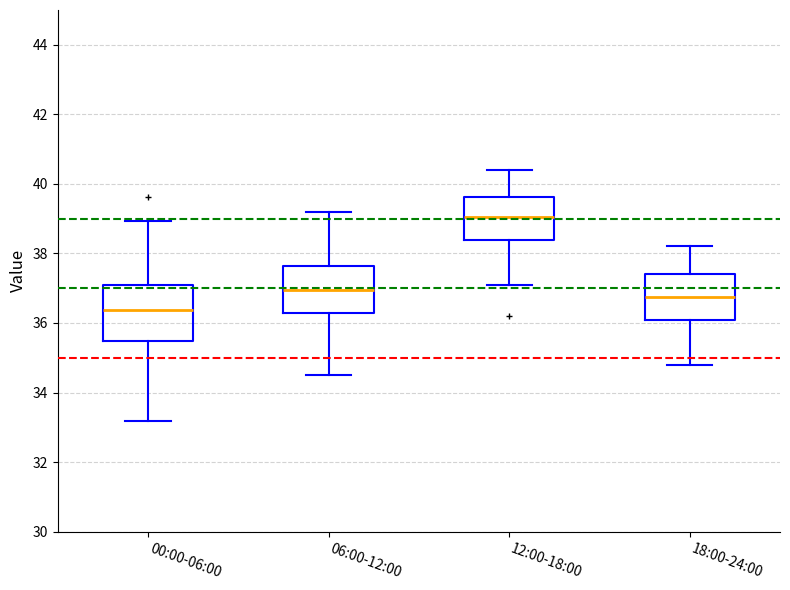

Reading left to right, read every box against the y-axis: the position of its median line, the range the box covers, and the ends of its whiskers. The values are not printed on the chart, so give them approximately, as read against the axis.

00:00-06:00: median 36.4, box 35.4 to 37.0, whiskers 33.2 to 39.0
06:00-12:00: median 37.0, box 36.2 to 37.6, whiskers 34.6 to 39.2
12:00-18:00: median 39.0, box 38.4 to 39.6, whiskers 37.2 to 40.4
18:00-24:00: median 36.8, box 36.2 to 37.4, whiskers 34.8 to 38.2